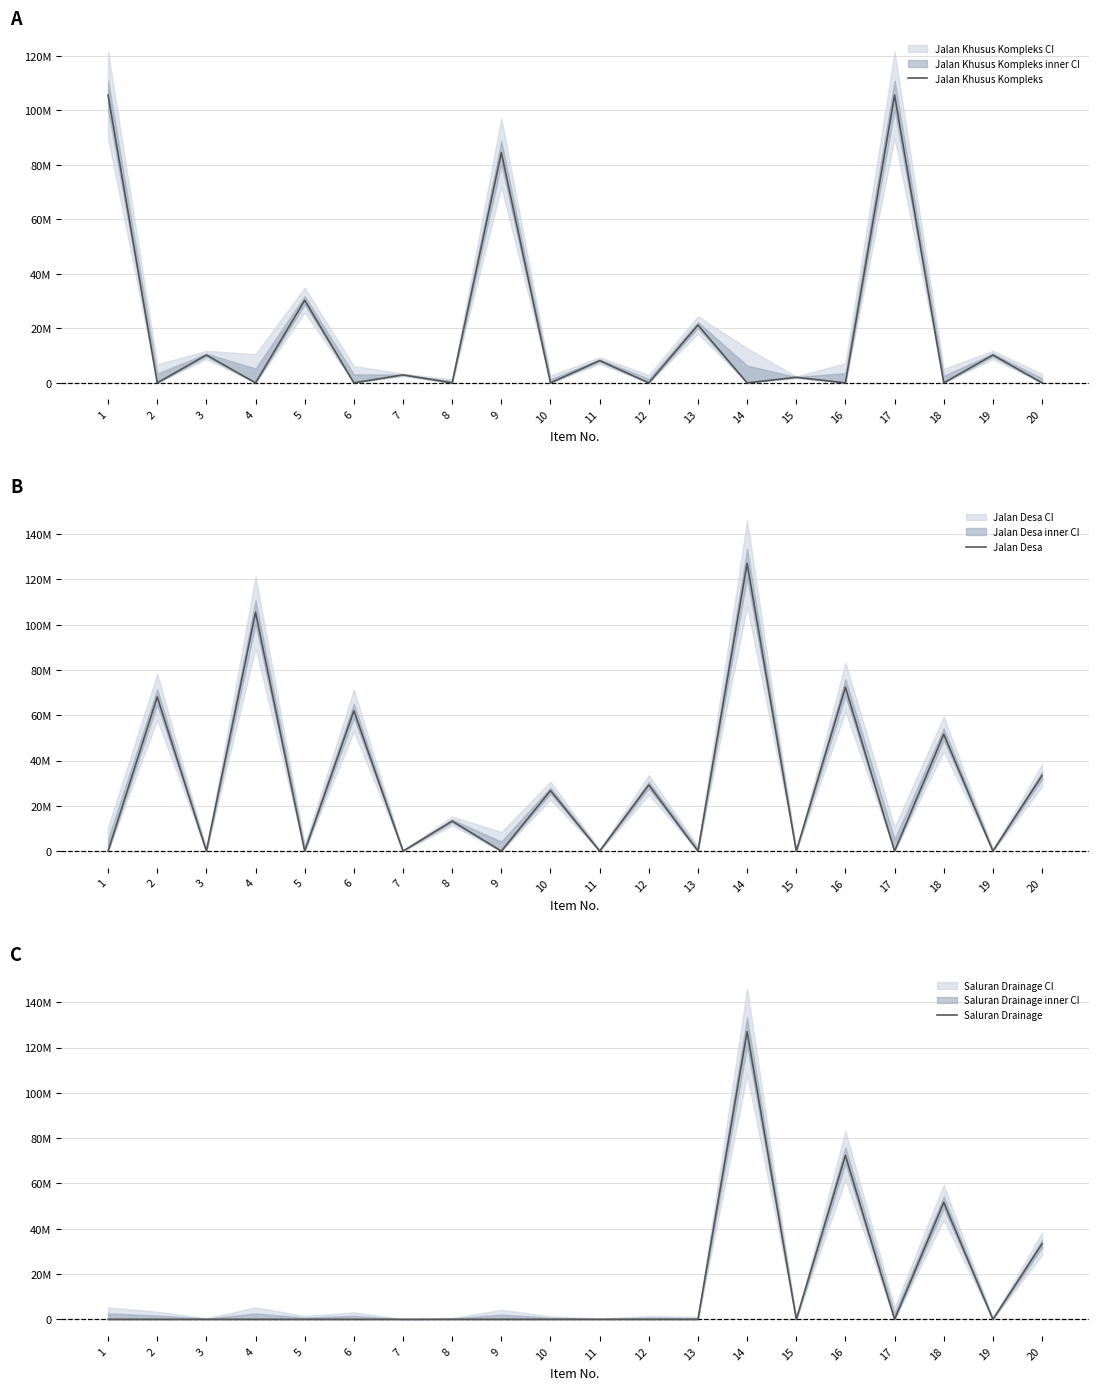

In Jalan Desa, how many points are higher than both neighbors (excluding endpoints)?

9